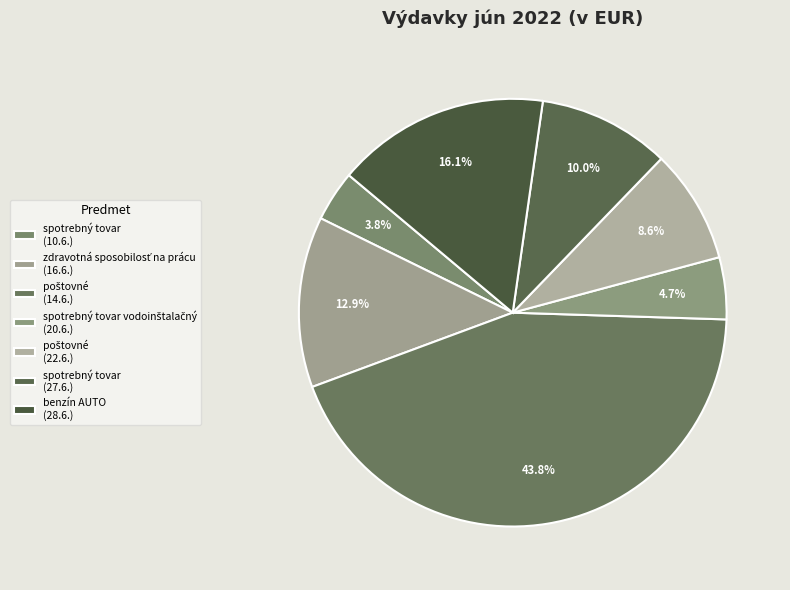

Does any single category account for the majority?

No